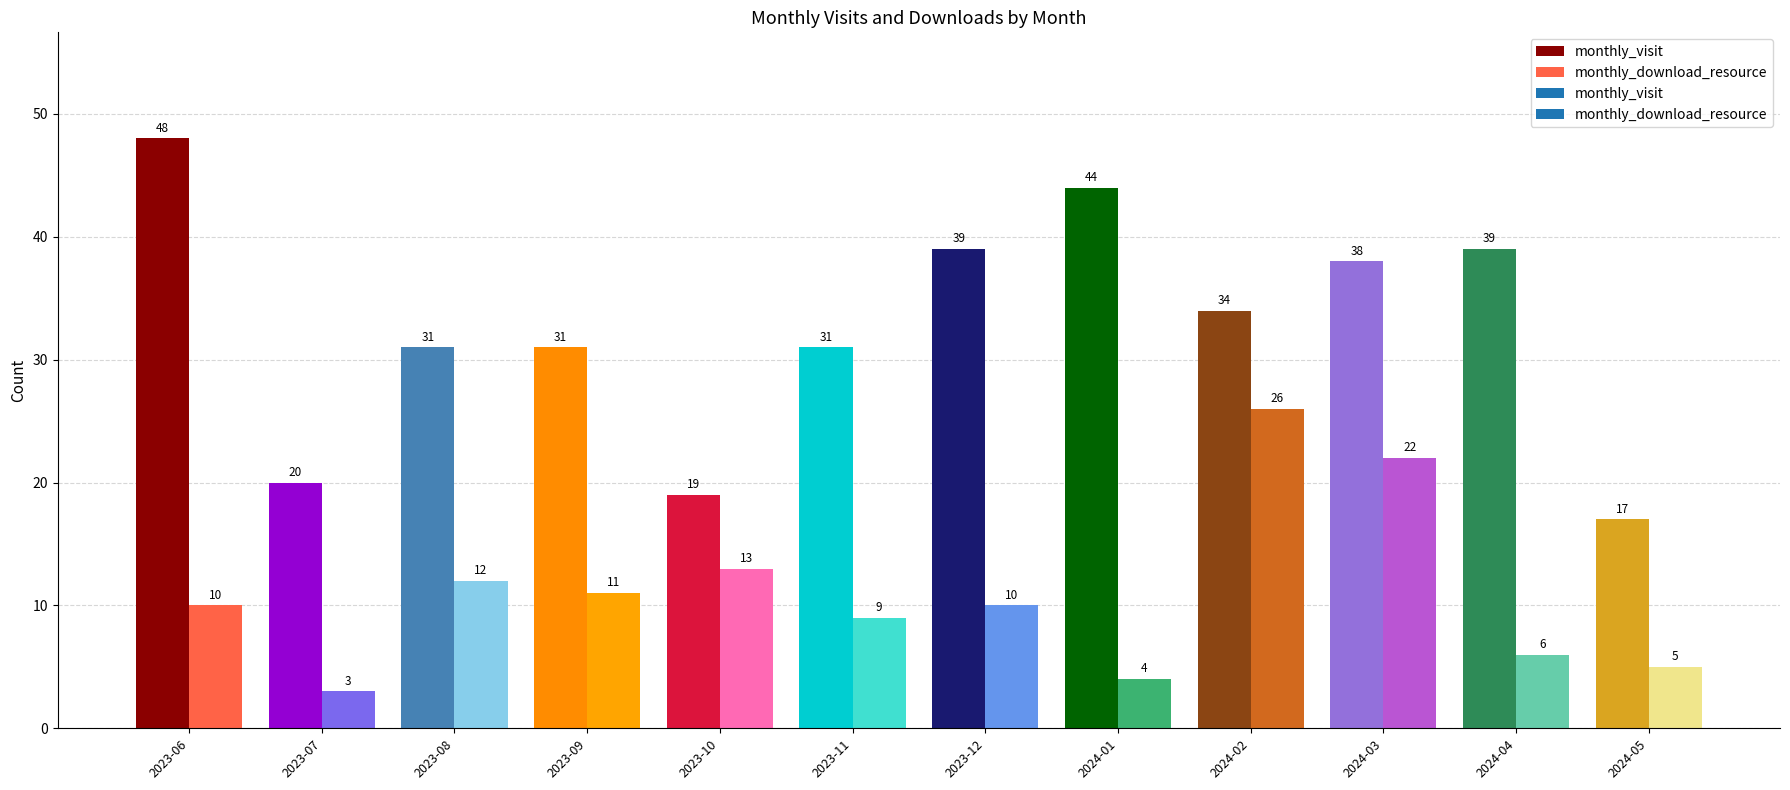

Rank the series by their average value, from lowest to highest.

monthly_download_resource, monthly_visit